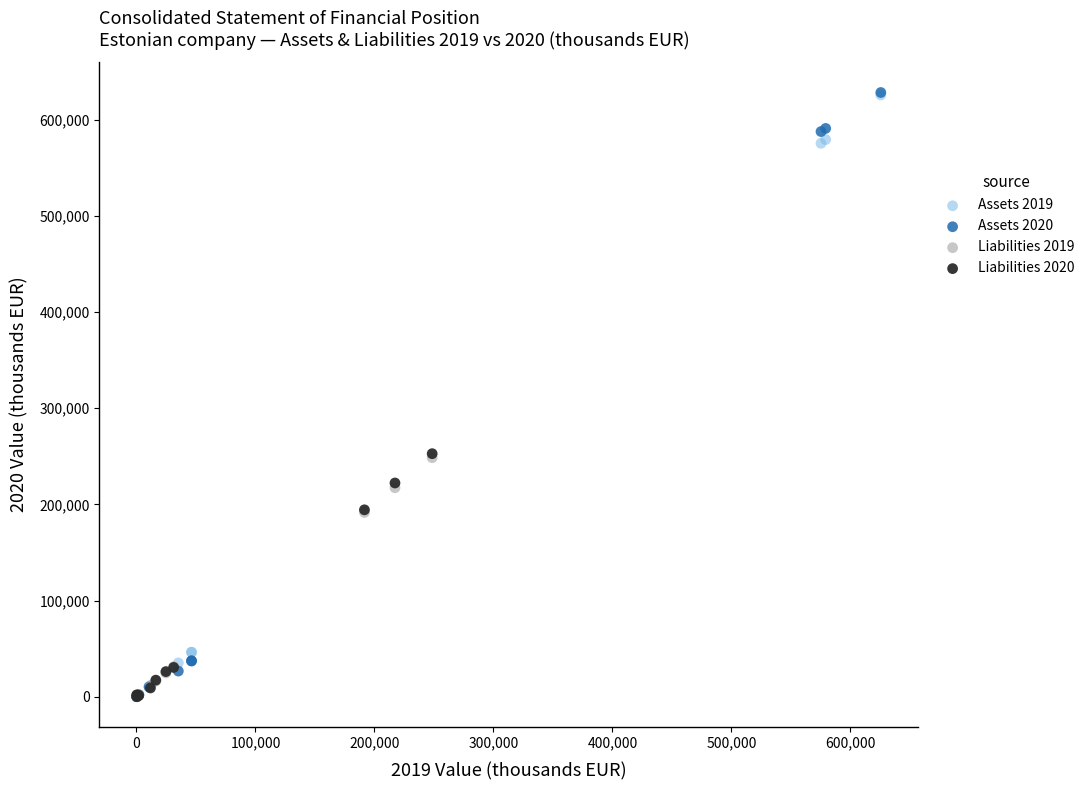

Which series has the largest Y range (max minus min)?

Assets 2020